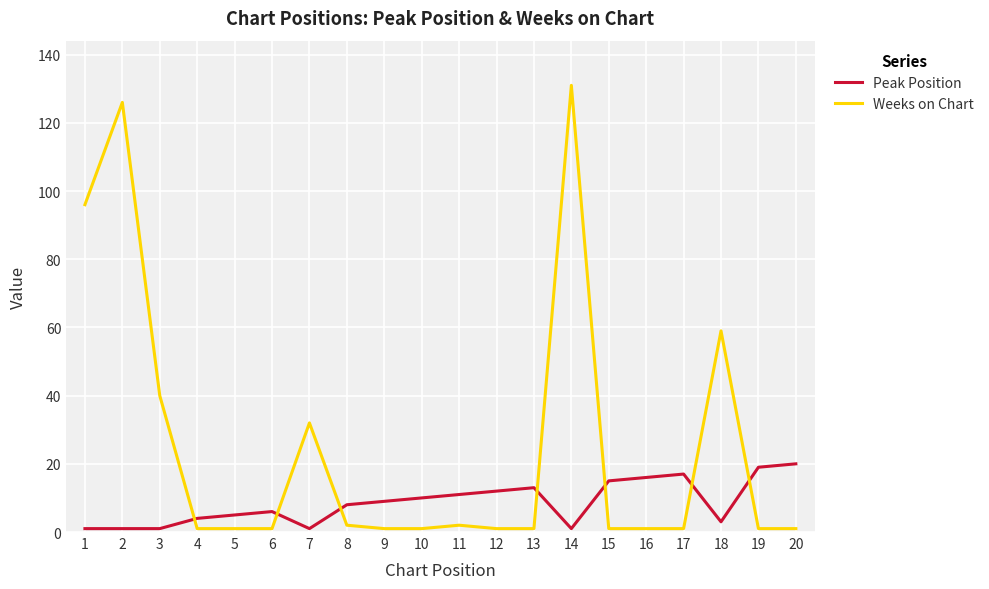

What are all the series names shown in the legend?

Peak Position, Weeks on Chart